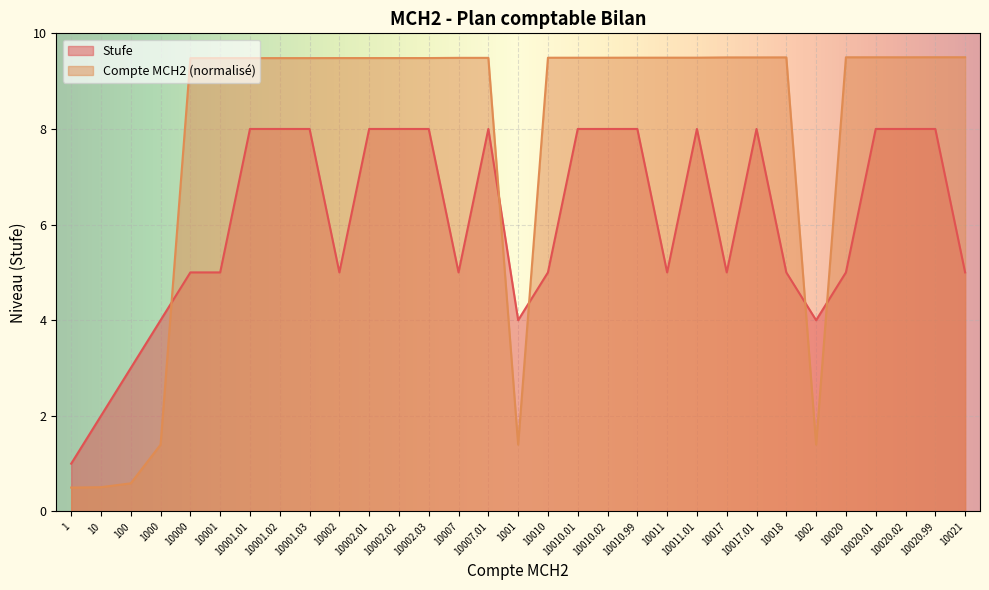

Reading left to right, what are all the values shown in this chart?

Stufe: 1.0	2.0	3.0	4.0	5.0	5.0	8.0	8.0	8.0	5.0	8.0	8.0	8.0	5.0	8.0	4.0	5.0	8.0	8.0	8.0	5.0	8.0	5.0	8.0	5.0	4.0	5.0	8.0	8.0	8.0	5.0
Compte MCH2: 0.5	0.5	0.6	1.4	9.5	9.5	9.5	9.5	9.5	9.5	9.5	9.5	9.5	9.5	9.5	1.4	9.5	9.5	9.5	9.5	9.5	9.5	9.5	9.5	9.5	1.4	9.5	9.5	9.5	9.5	9.5